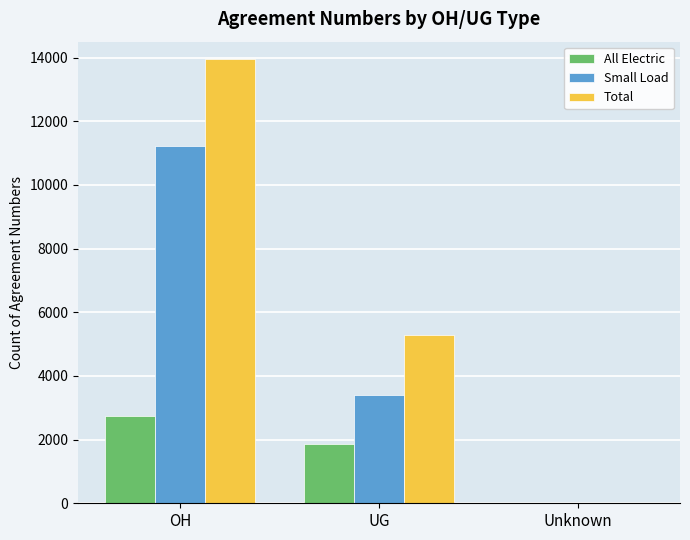

Reading right to left, transcribe all the data shown in this chart.

All Electric: Unknown=2	UG=1858	OH=2757
Small Load: Unknown=13	UG=3416	OH=11214
Total: Unknown=15	UG=5274	OH=13971